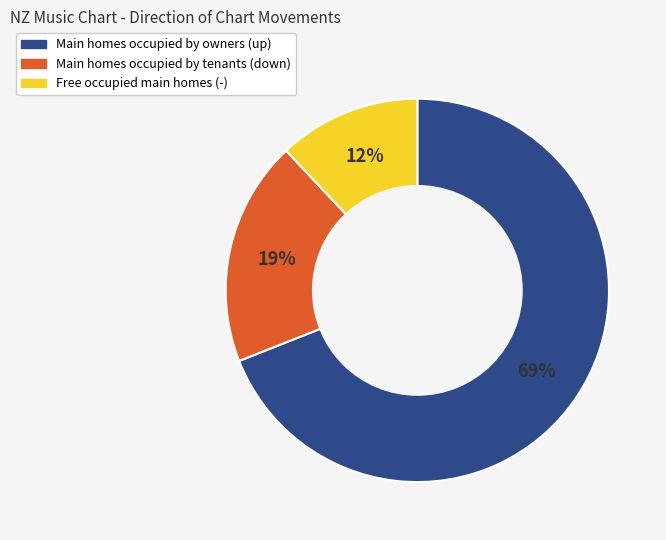

Count the number of slices in the pie.

3